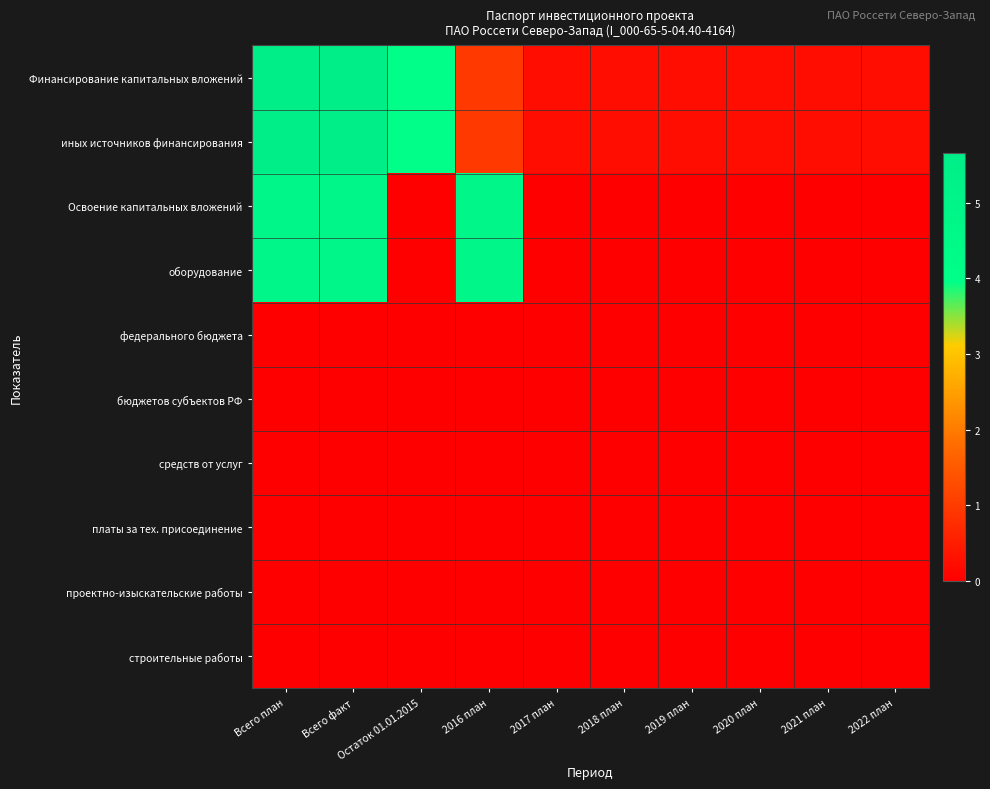

Between 2017 план and 2021 план, which series saw the biggest shift?

Финансирование капитальных вложений